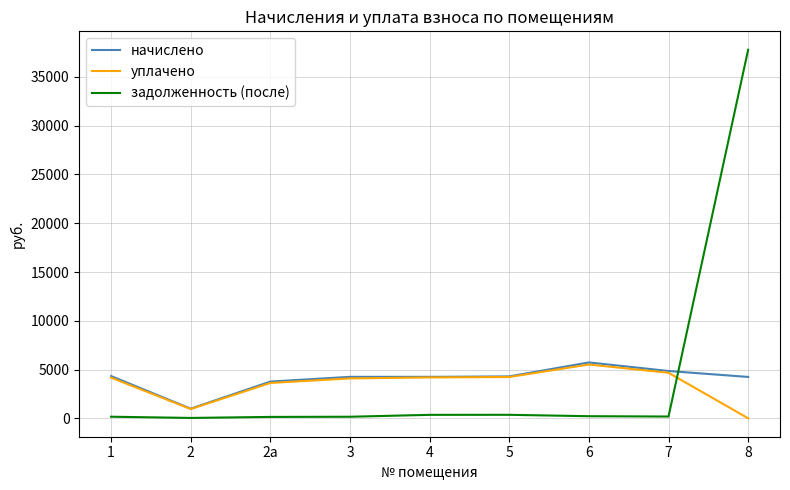

At which category is the sum across all series the highest?

8